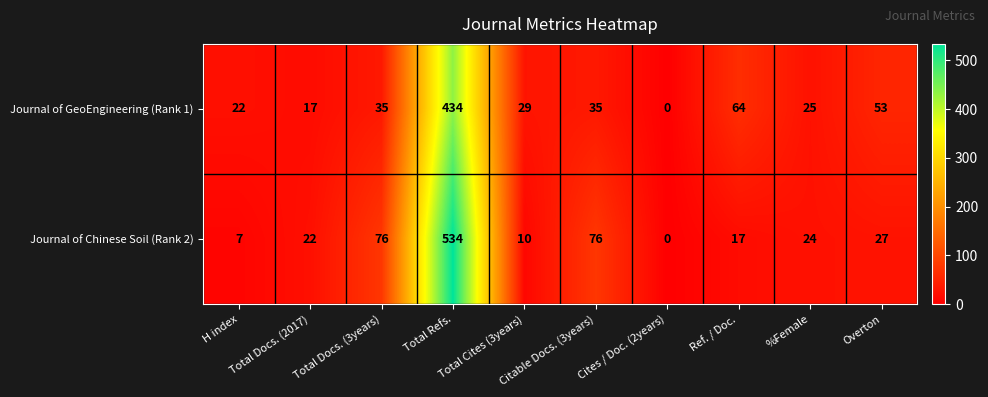

What is the average value of the Journal of GeoEngineering (Rank 1) series?

71